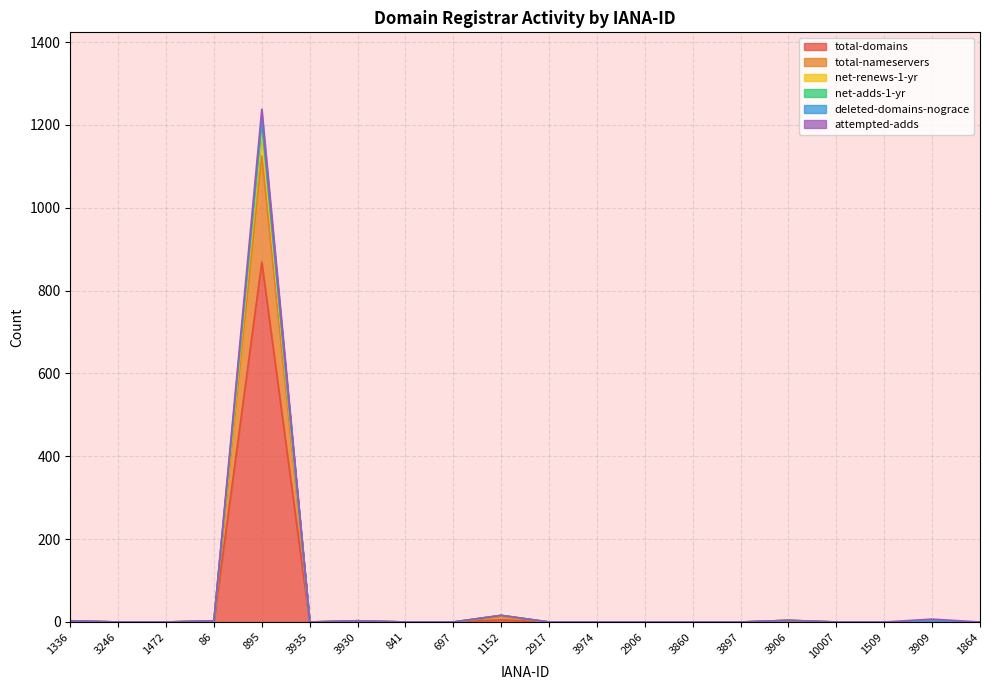

Where is the first local minimum for net-renews-1-yr?

3935